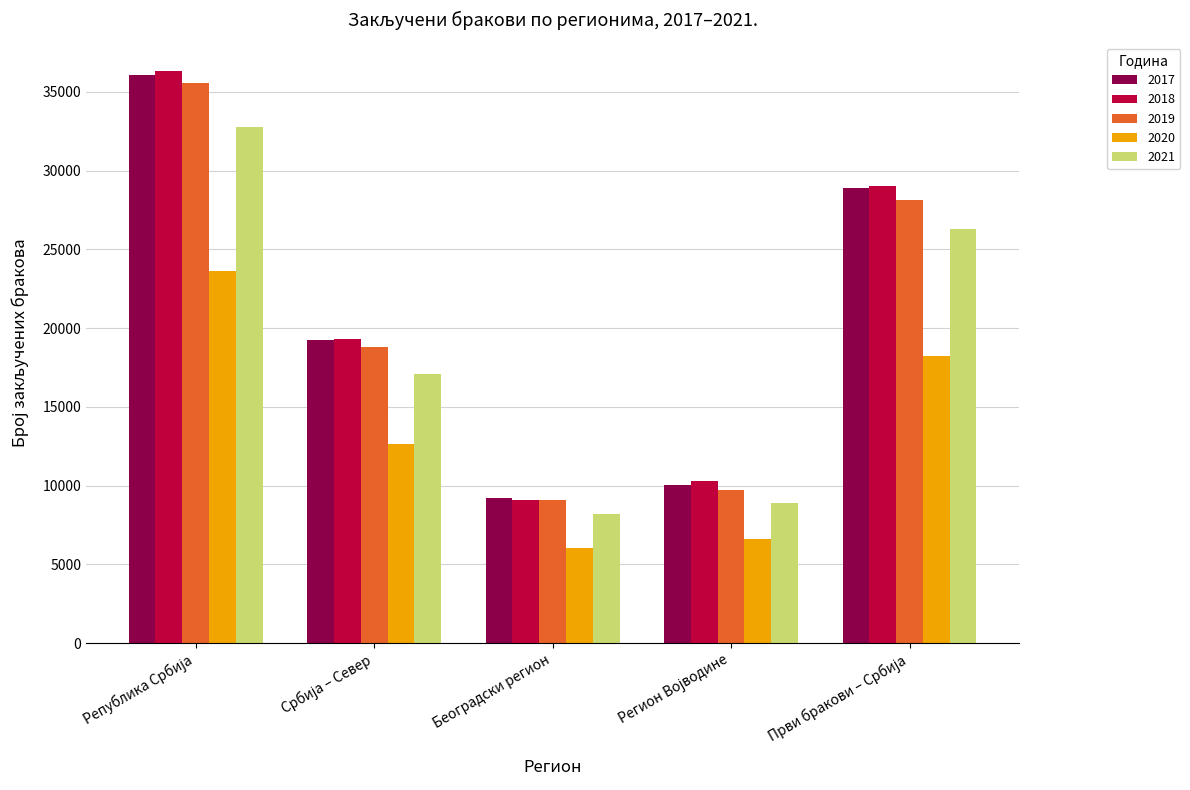

At how many categories does at least one series exceed 17469?

3